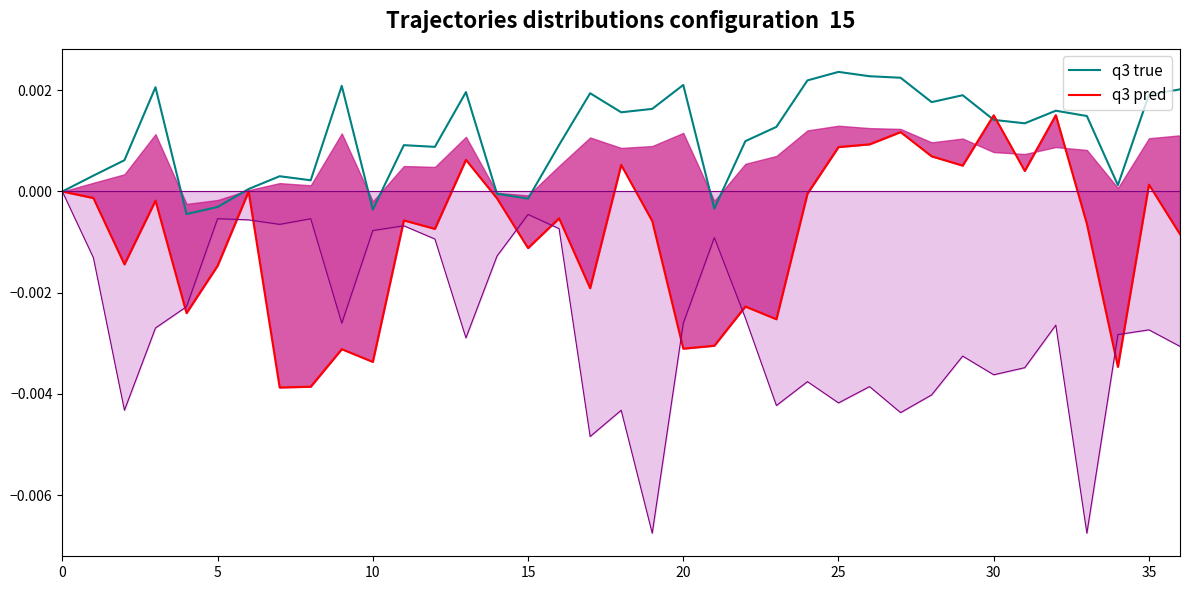

Which series has the widest spread of values?

q3 pred